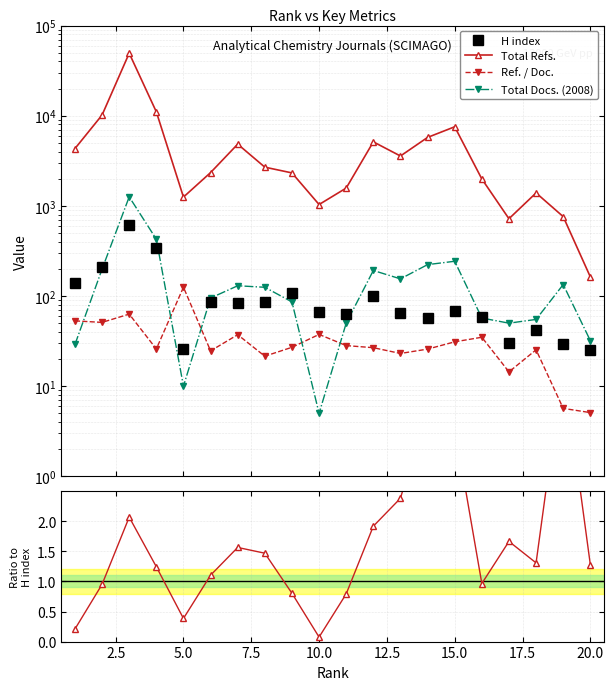

True or false: Total Refs. and H index cross at least once.

False